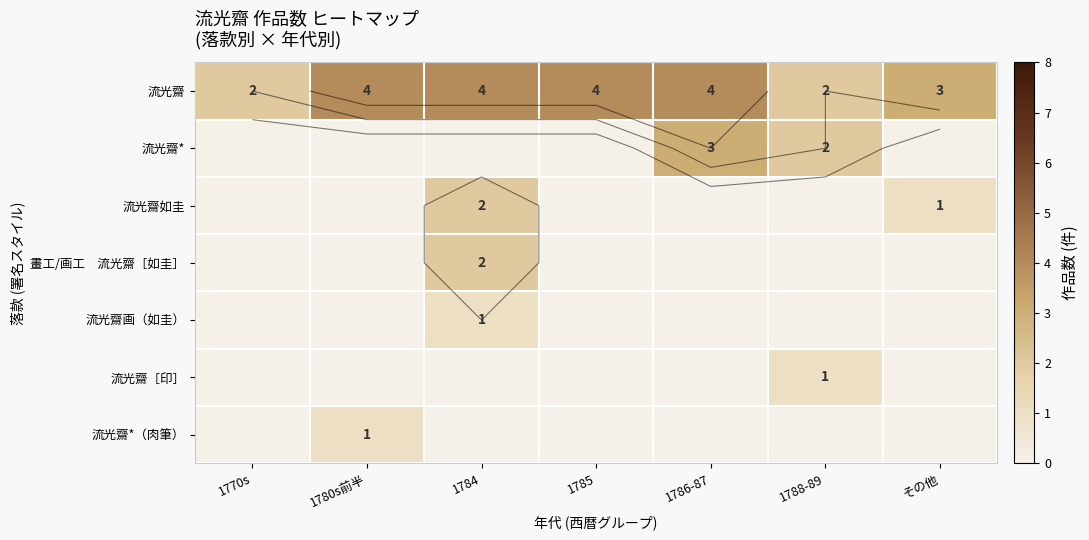

Which has a higher value, 1770s or その他?

その他